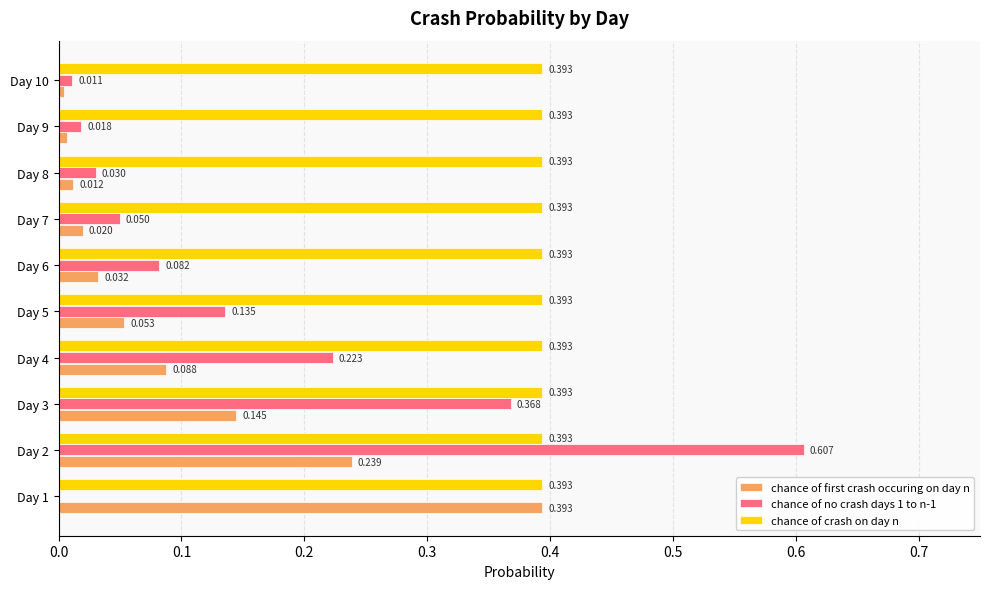

Is the value of chance of crash on day n at Day 5 greater than the value of chance of no crash days 1 to n-1 at Day 2?

No